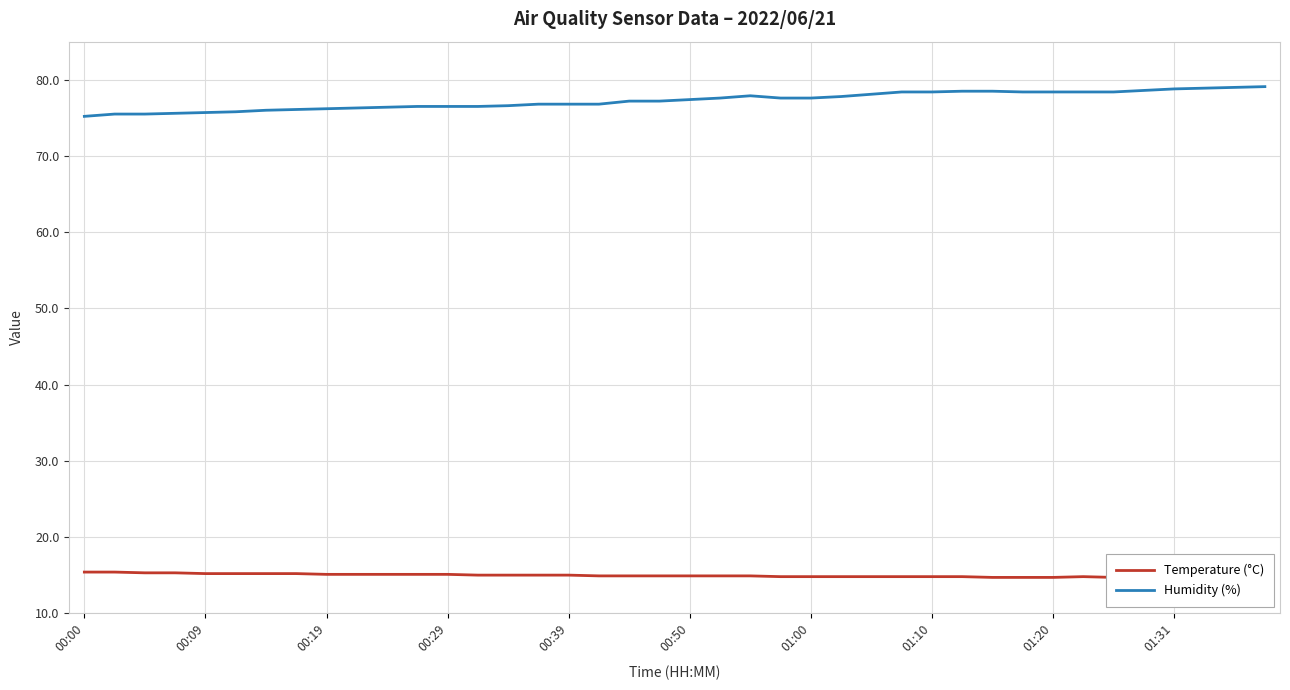

What is the spread (max minus min) of values at 15?

61.8